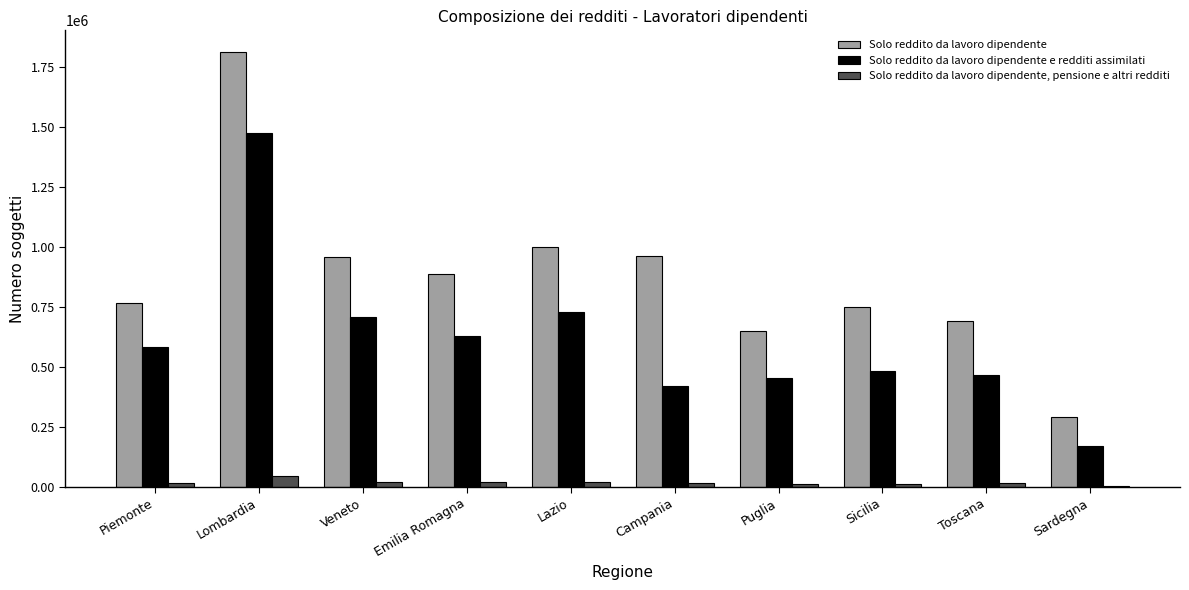

Which series changed the most between Veneto and Puglia?

Solo reddito da lavoro dipendente